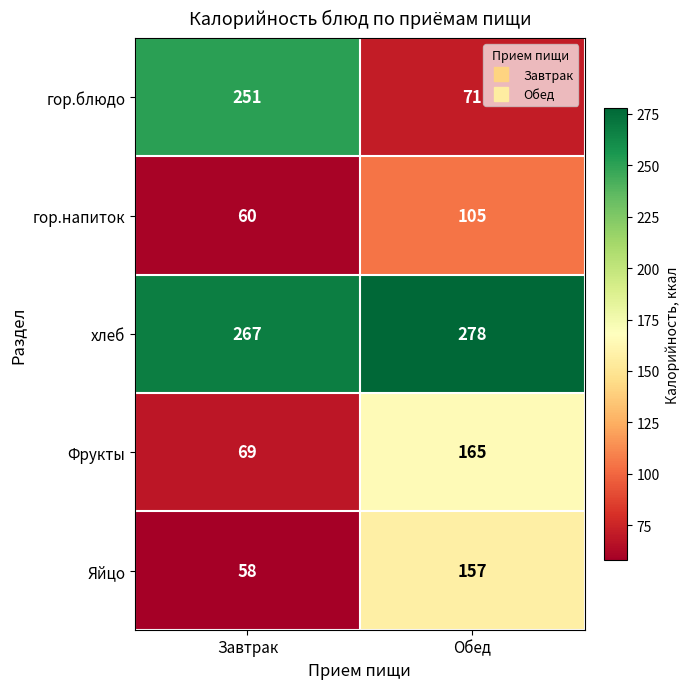

Which series has the widest spread of values?

гор.блюдо